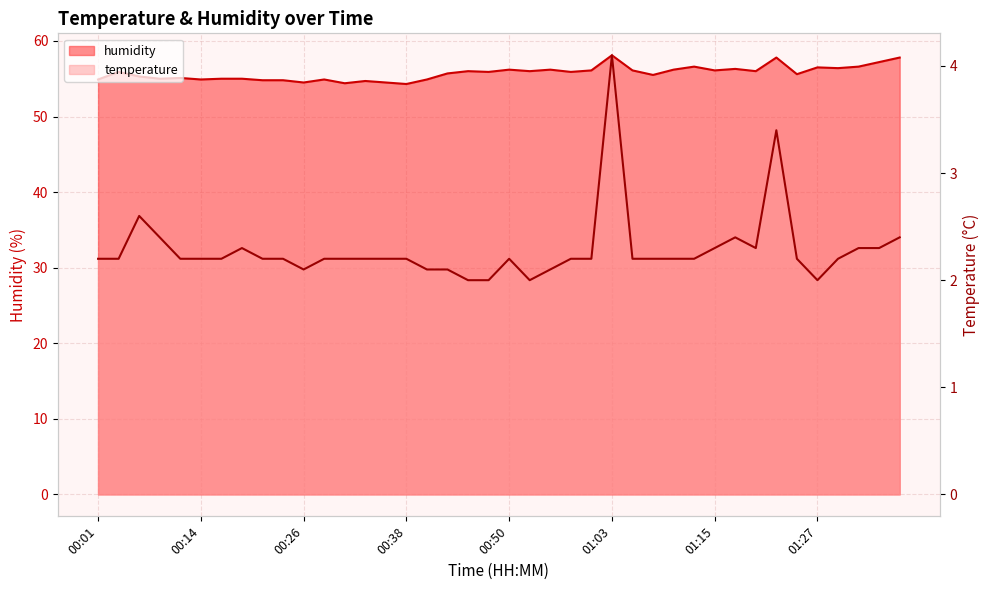

Reading right to left, list all the values displayed in this chart.

temperature: 2.4	2.3	2.3	2.2	2.0	2.2	3.4	2.3	2.4	2.3	2.2	2.2	2.2	2.2	4.1	2.2	2.2	2.1	2.0	2.2	2.0	2.0	2.1	2.1	2.2	2.2	2.2	2.2	2.2	2.1	2.2	2.2	2.3	2.2	2.2	2.2	2.4	2.6	2.2	2.2
humidity: 57.8	57.2	56.6	56.4	56.5	55.6	57.8	56.0	56.3	56.1	56.6	56.2	55.5	56.1	58.1	56.1	55.9	56.2	56.0	56.2	55.9	56.0	55.7	54.9	54.3	54.5	54.7	54.4	54.9	54.5	54.8	54.8	55.0	55.0	54.9	55.1	55.0	55.3	55.9	54.9